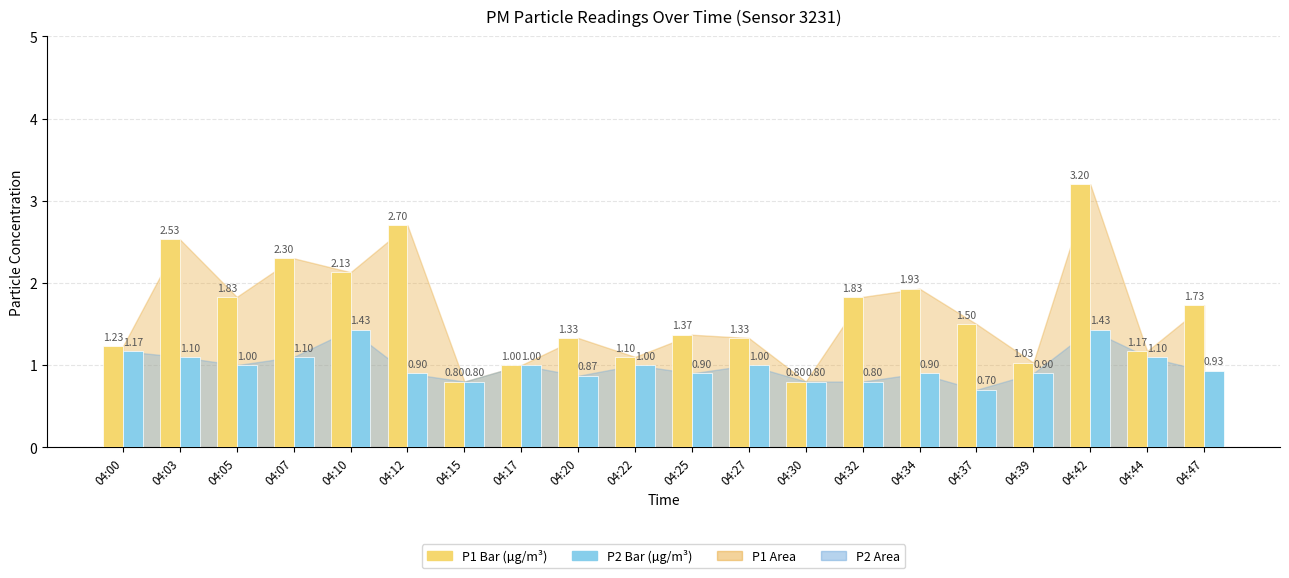

At which category is the sum across all series the highest?

04:42